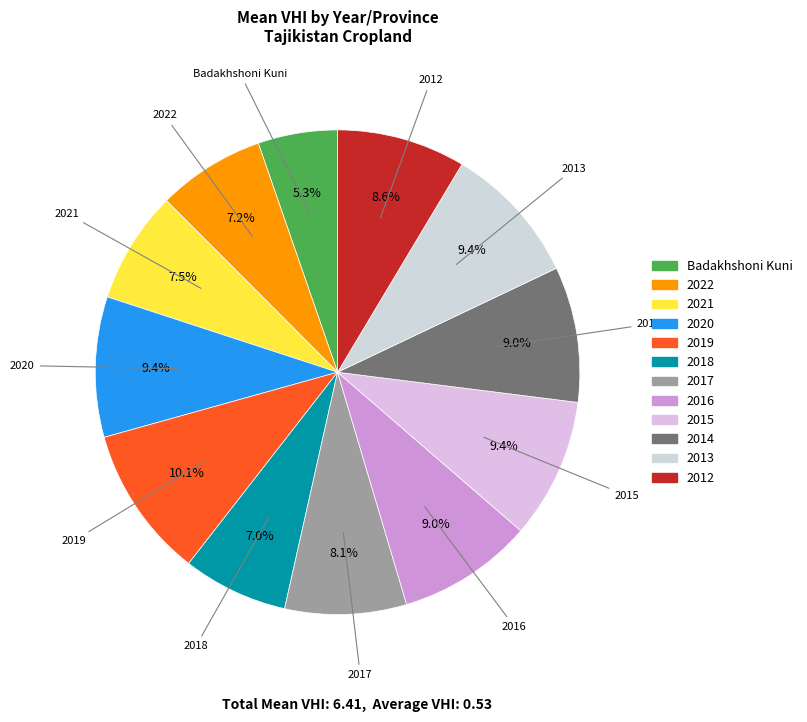

Does 2019 account for over 50% of the chart?

No